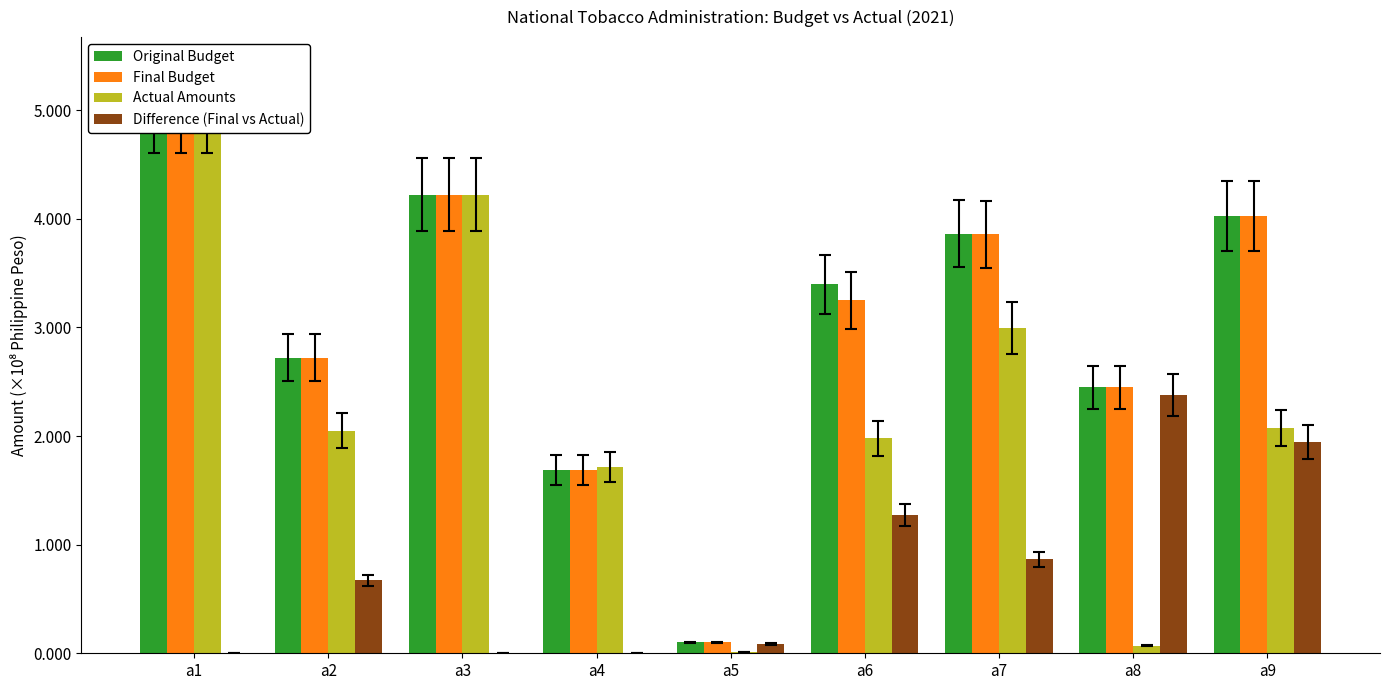

What is the maximum value for Actual Amounts?

500288134